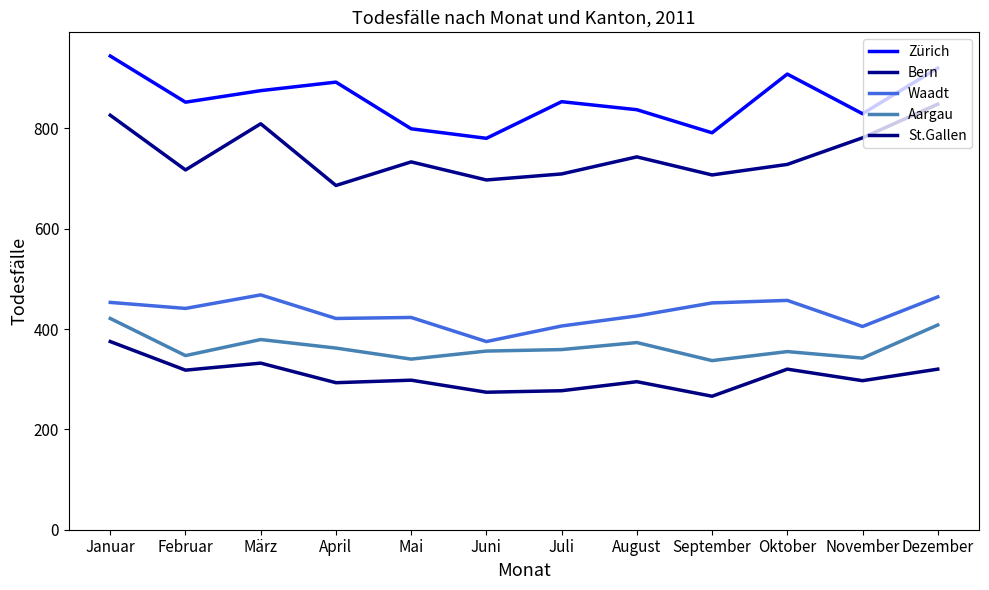

List the series in order of their peak value, lowest first.

St.Gallen, Aargau, Waadt, Bern, Zürich